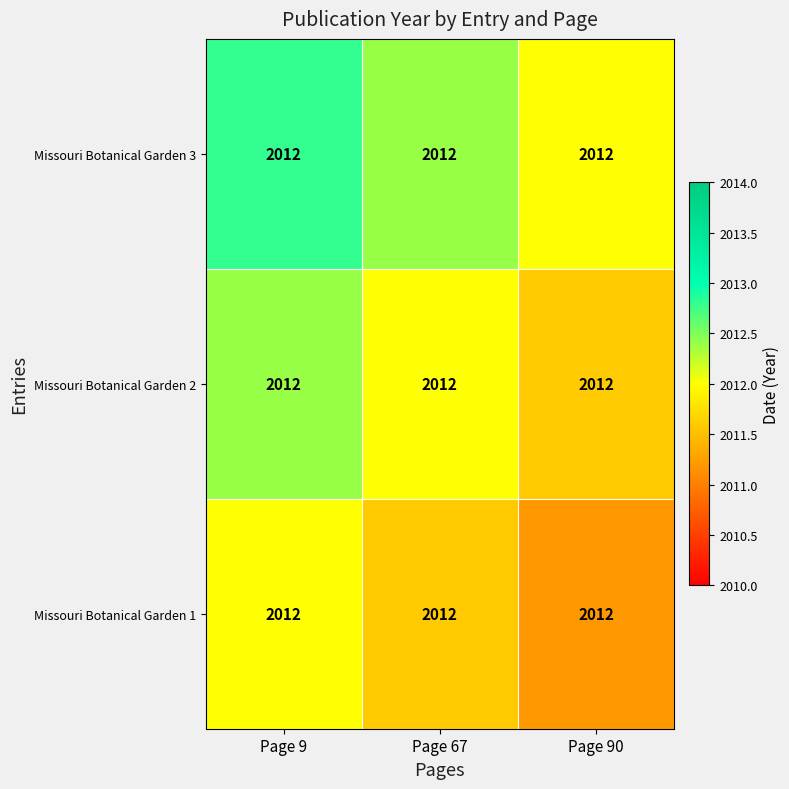

How many data points does each series have?

3